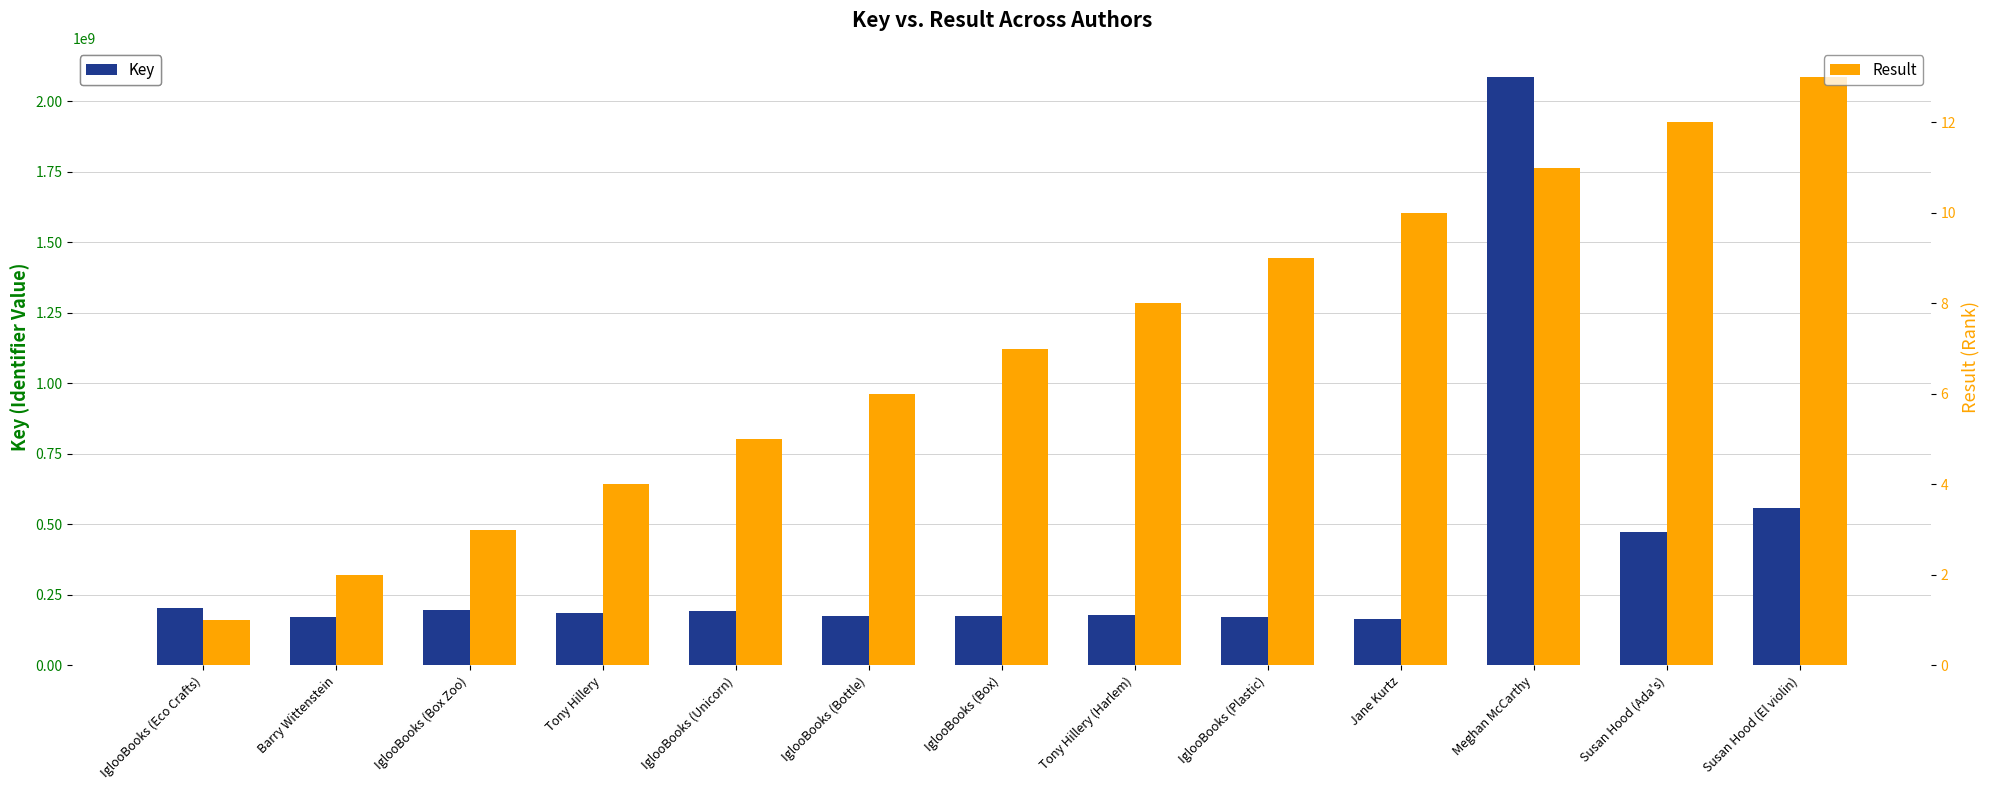

What is the approximate value of Key at IglooBooks (Box Zoo), to the nearest 10?

195106690